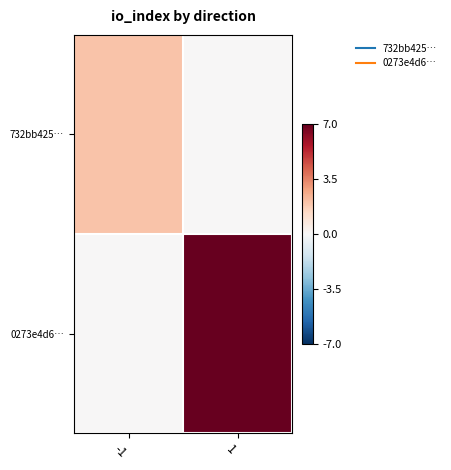

Reading right to left, what are all the values shown in this chart?

732bb425…: 1=0	-1=2
0273e4d6…: 1=7	-1=0